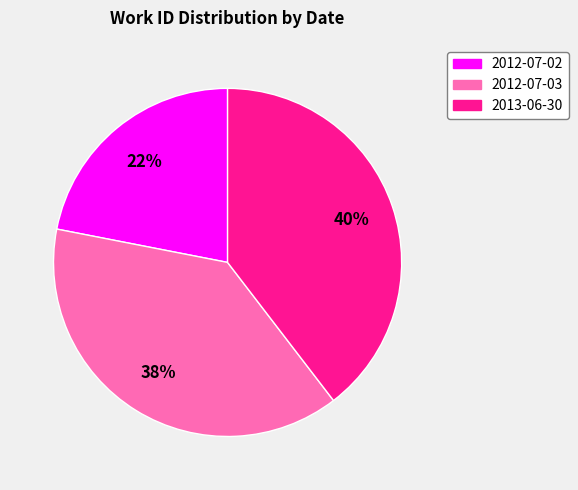

Is it true that 2013-06-30 is 40% of the pie?

True